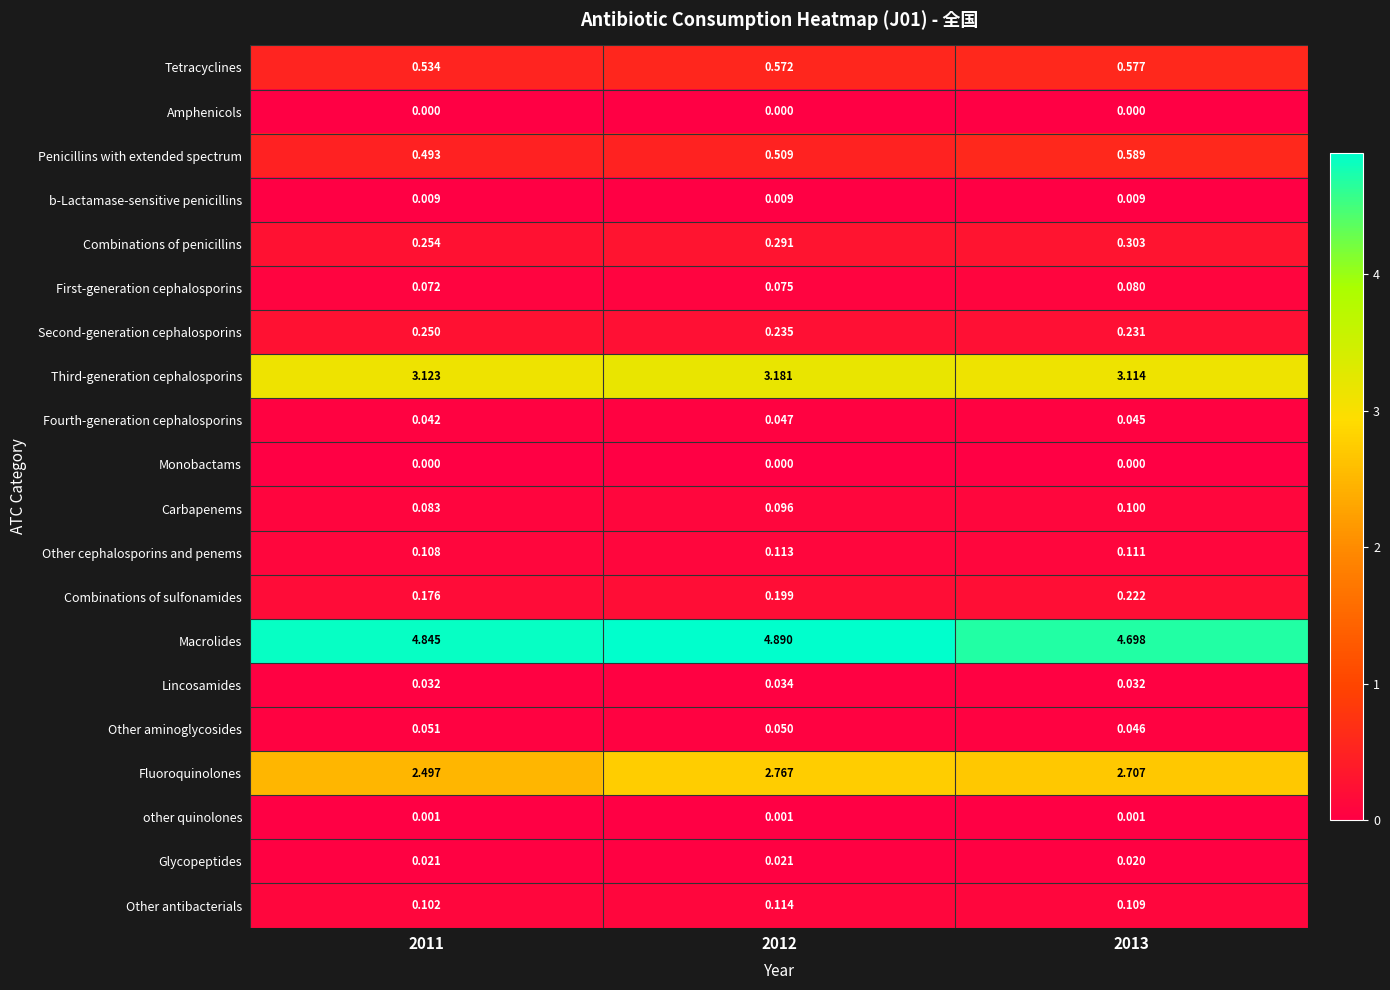

Between 2011 and 2012, which series saw the biggest shift?

Fluoroquinolones